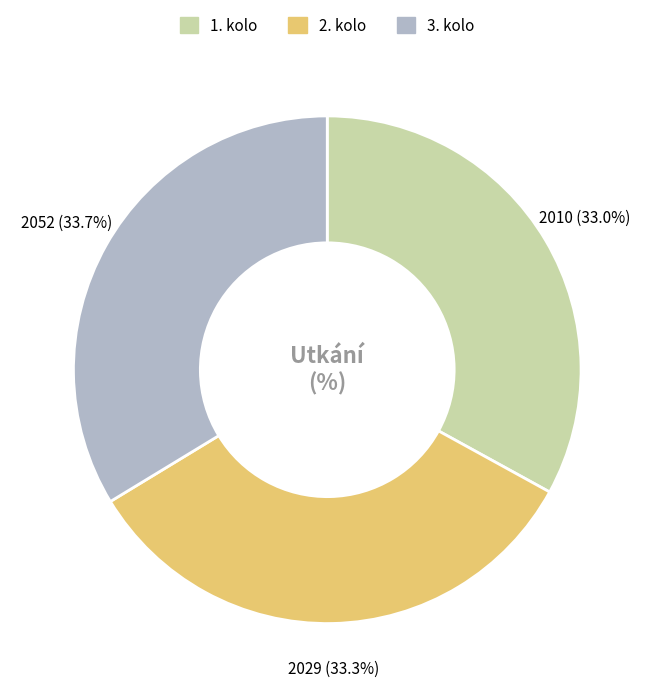

Approximately how many times larger is the value at 2. kolo compared to 3. kolo?

1.0